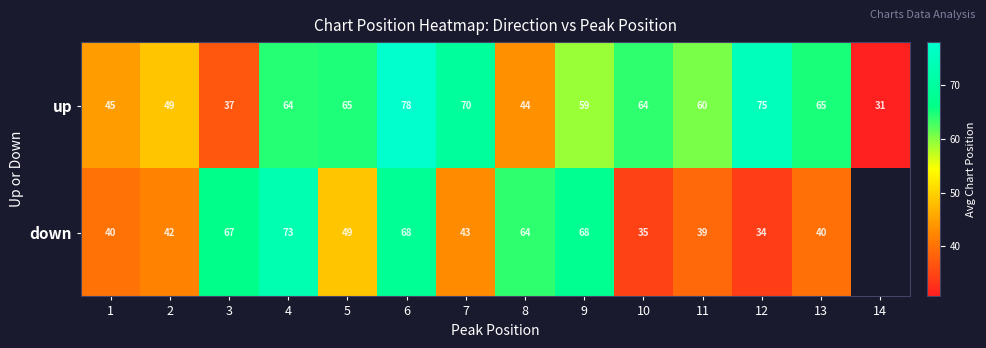

Which series changed the most between 8 and 12?

up